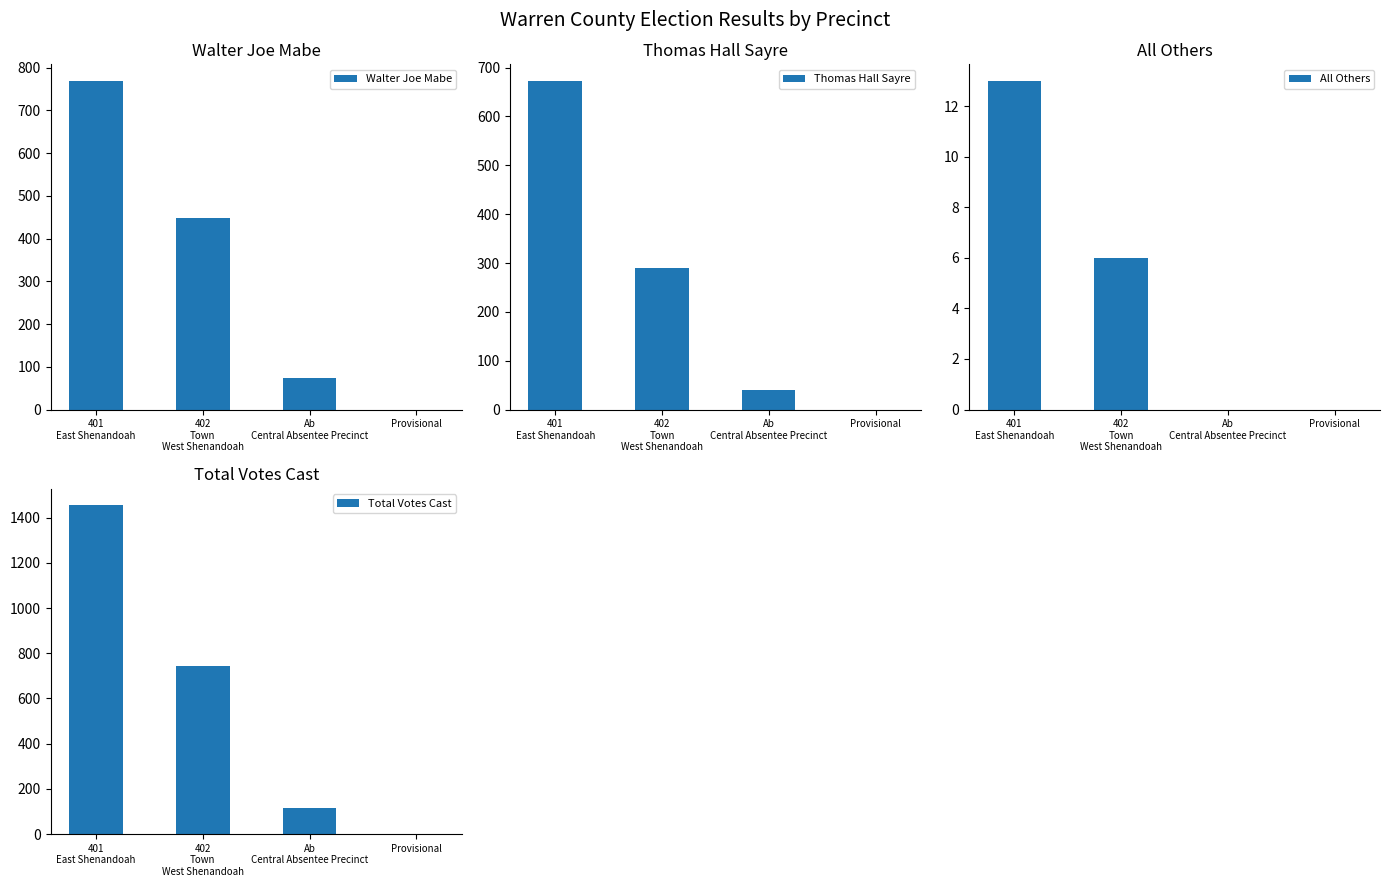

List the series in order of their peak value, lowest first.

All Others, Thomas Hall Sayre, Walter Joe Mabe, Total Votes Cast